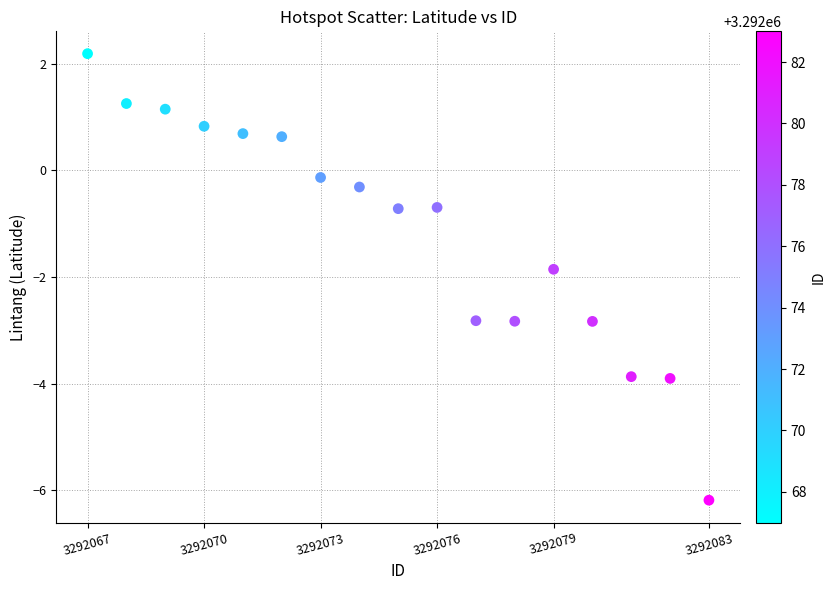

What is the range of X values (max minus min)?

16.0